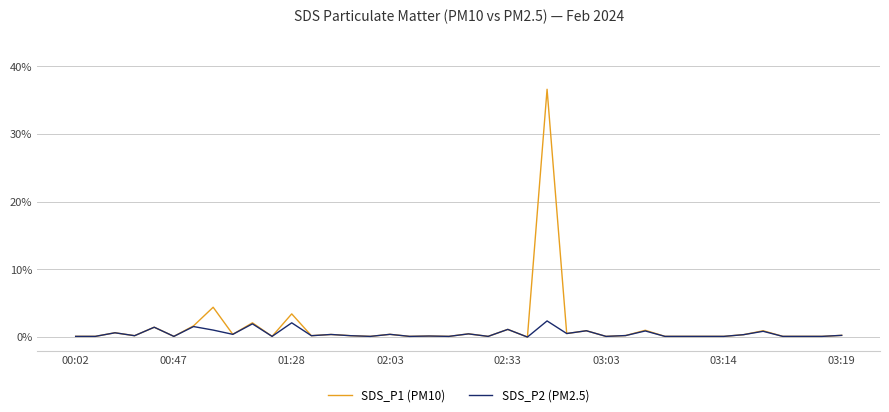

True or false: SDS_P2 (PM2.5) has more than 2 points higher than both neighbors.

True